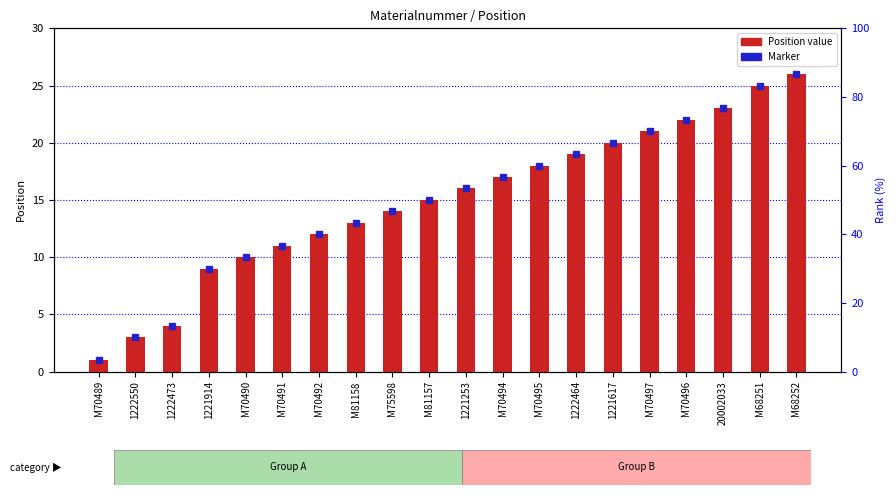

True or false: the data shows 2 at M70489.

False